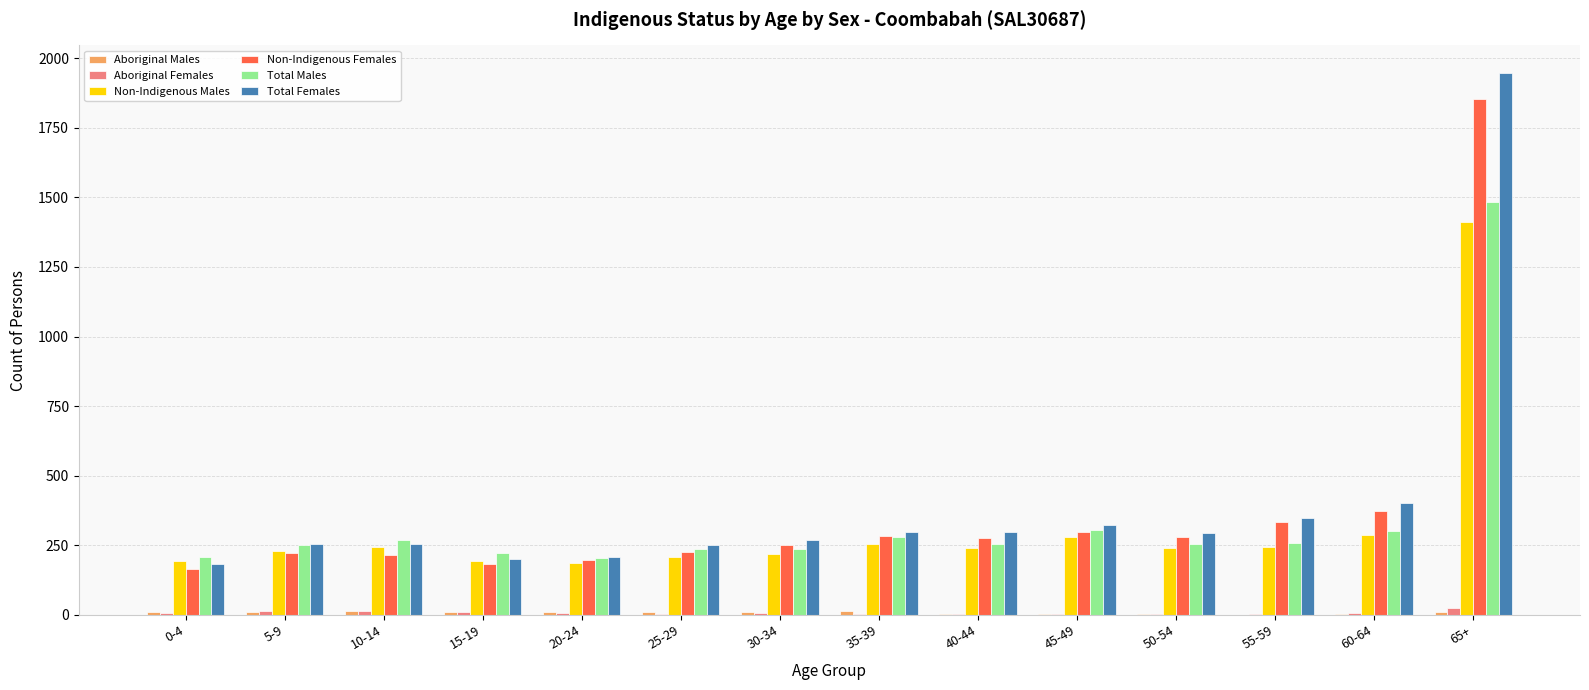

How many distinct data groups are displayed?

6